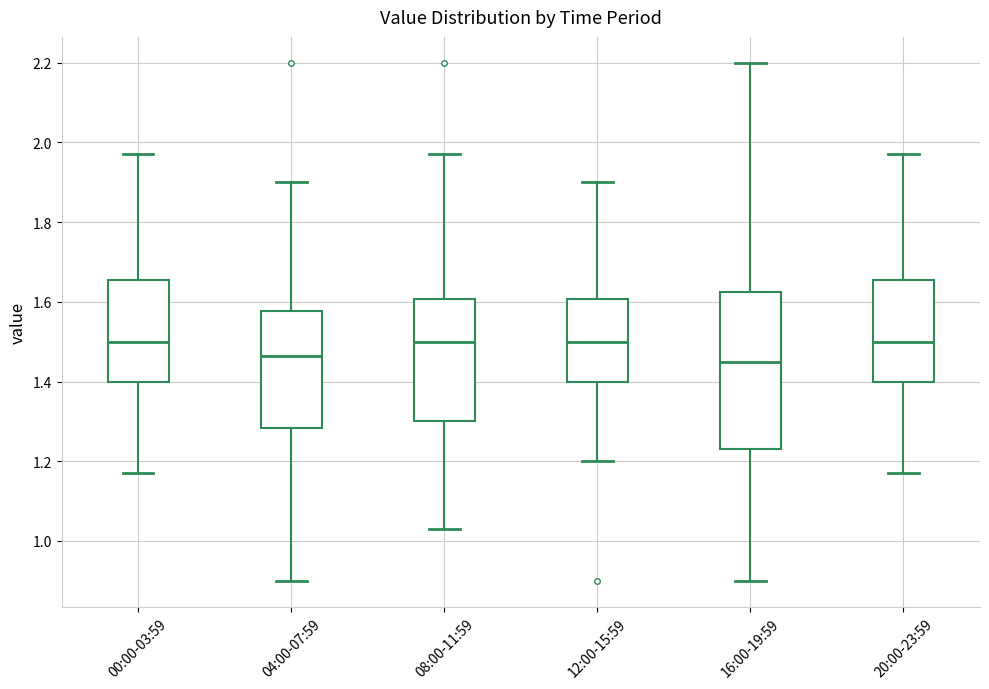

Reading left to right, read every box against the y-axis: the position of its median line, the range the box covers, and the ends of its whiskers. The values are not printed on the chart, so give them approximately, as read against the axis.

00:00-03:59: median 1.50, box 1.40 to 1.66, whiskers 1.18 to 1.98
04:00-07:59: median 1.46, box 1.28 to 1.58, whiskers 0.90 to 1.90
08:00-11:59: median 1.50, box 1.30 to 1.60, whiskers 1.04 to 1.98
12:00-15:59: median 1.50, box 1.40 to 1.60, whiskers 1.20 to 1.90
16:00-19:59: median 1.46, box 1.24 to 1.62, whiskers 0.90 to 2.20
20:00-23:59: median 1.50, box 1.40 to 1.66, whiskers 1.18 to 1.98